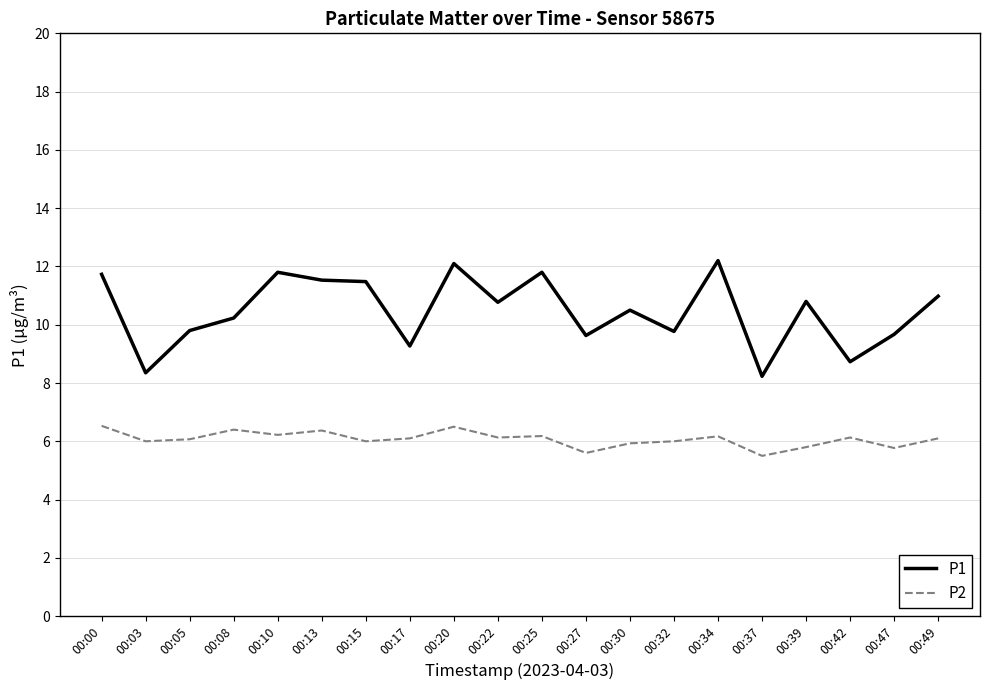

List the series in order of their overall mean, lowest first.

P2, P1